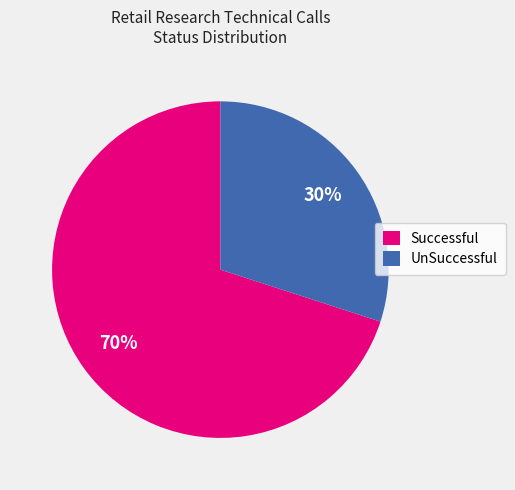

Which category has the biggest portion of the pie?

Successful